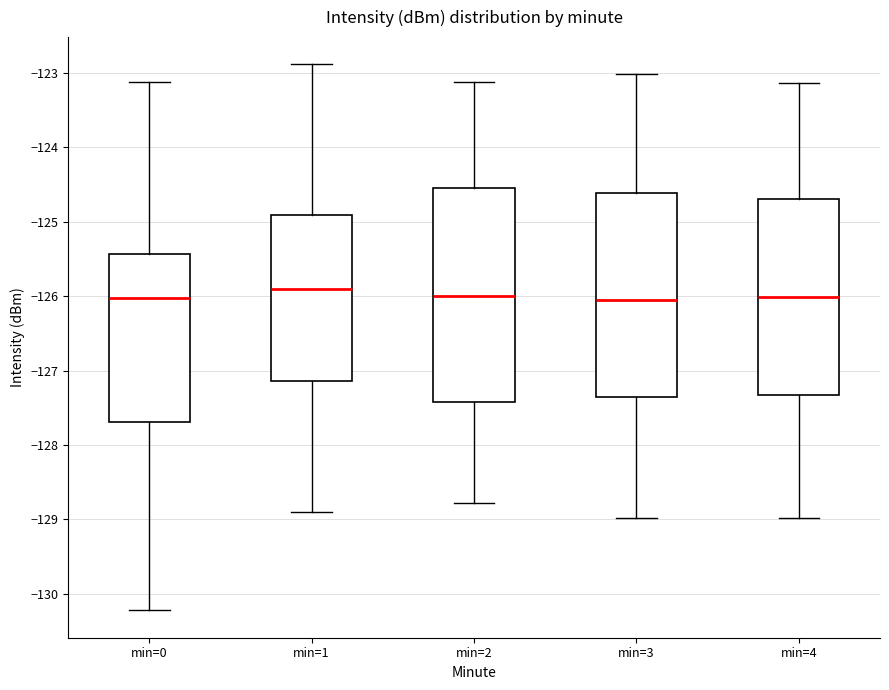

Reading left to right, read every box against the y-axis: the position of its median line, the range the box covers, and the ends of its whiskers. The values are not printed on the chart, so give them approximately, as read against the axis.

min=0: median -126.0, box -127.7 to -125.4, whiskers -130.2 to -123.1
min=1: median -125.9, box -127.1 to -124.9, whiskers -128.9 to -122.9
min=2: median -126.0, box -127.4 to -124.6, whiskers -128.8 to -123.1
min=3: median -126.1, box -127.4 to -124.6, whiskers -129.0 to -123.0
min=4: median -126.0, box -127.3 to -124.7, whiskers -129.0 to -123.1